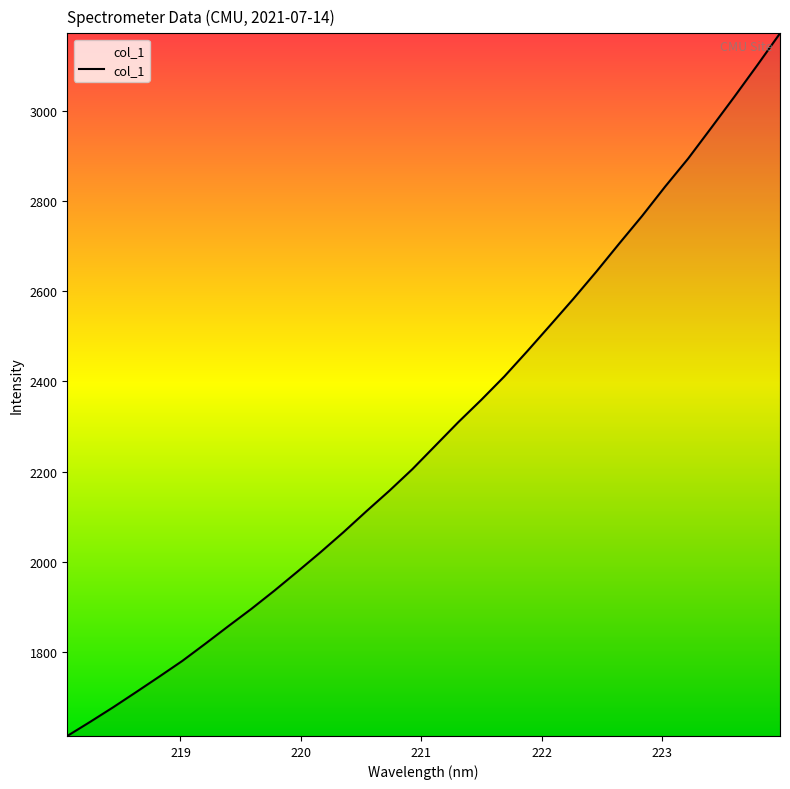

What is the maximum value shown in the chart?

3171.8